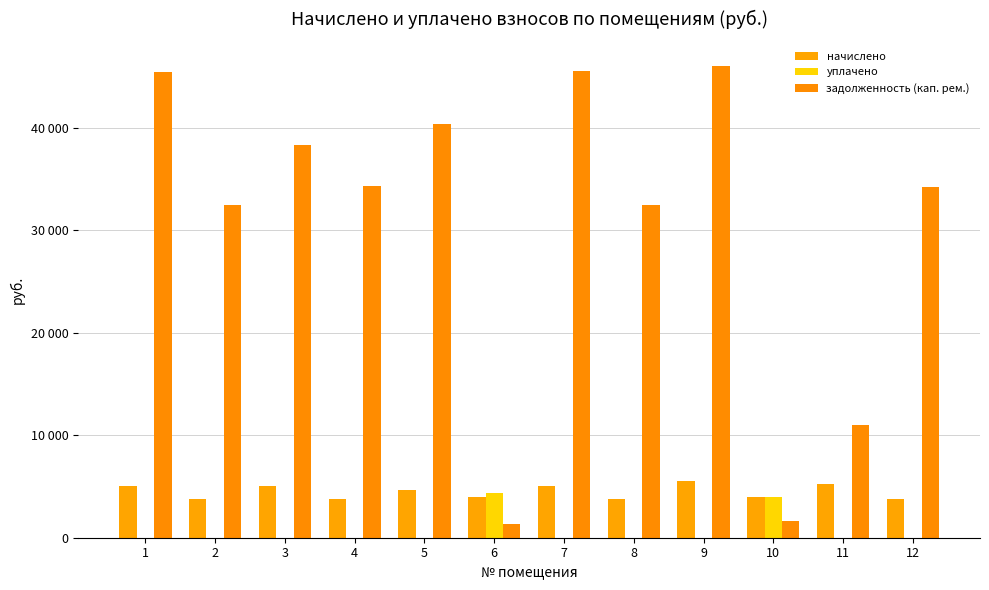

What is the sum of all уплачено values?

8328.4